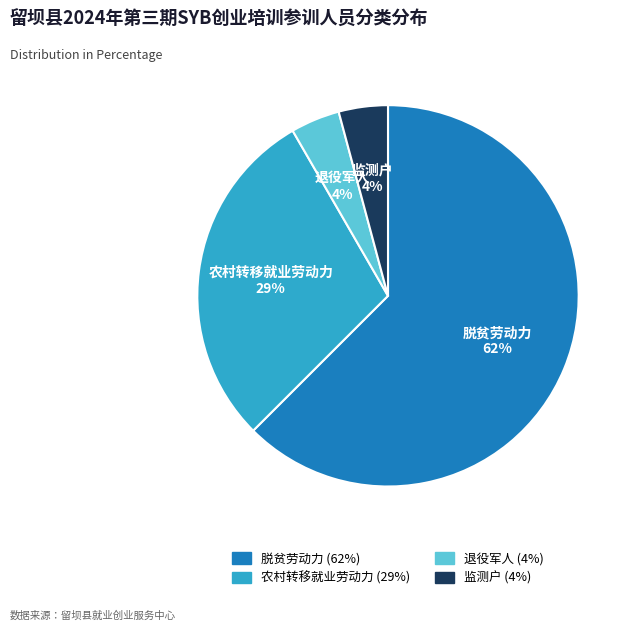

What percentage is the 监测户 slice, to the nearest percent?

4%